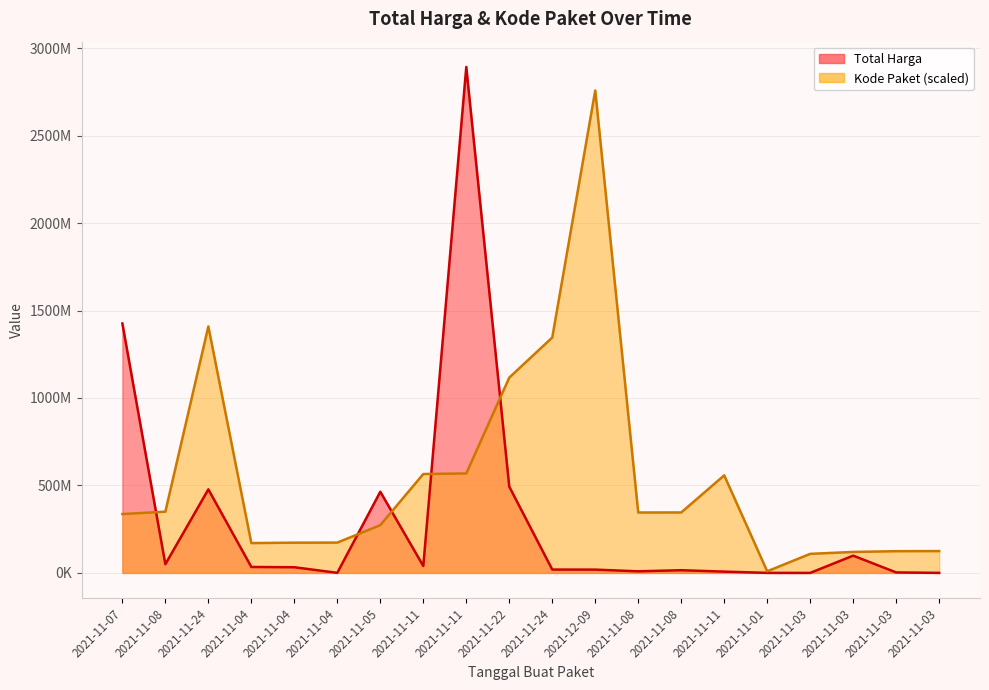

List the labels in order of Kode Paket value, smallest first.

2021-11-01, 2021-11-03, 2021-11-03, 2021-11-03, 2021-11-03, 2021-11-04, 2021-11-04, 2021-11-04, 2021-11-05, 2021-11-07, 2021-11-08, 2021-11-08, 2021-11-08, 2021-11-11, 2021-11-11, 2021-11-11, 2021-11-22, 2021-11-24, 2021-11-24, 2021-12-09